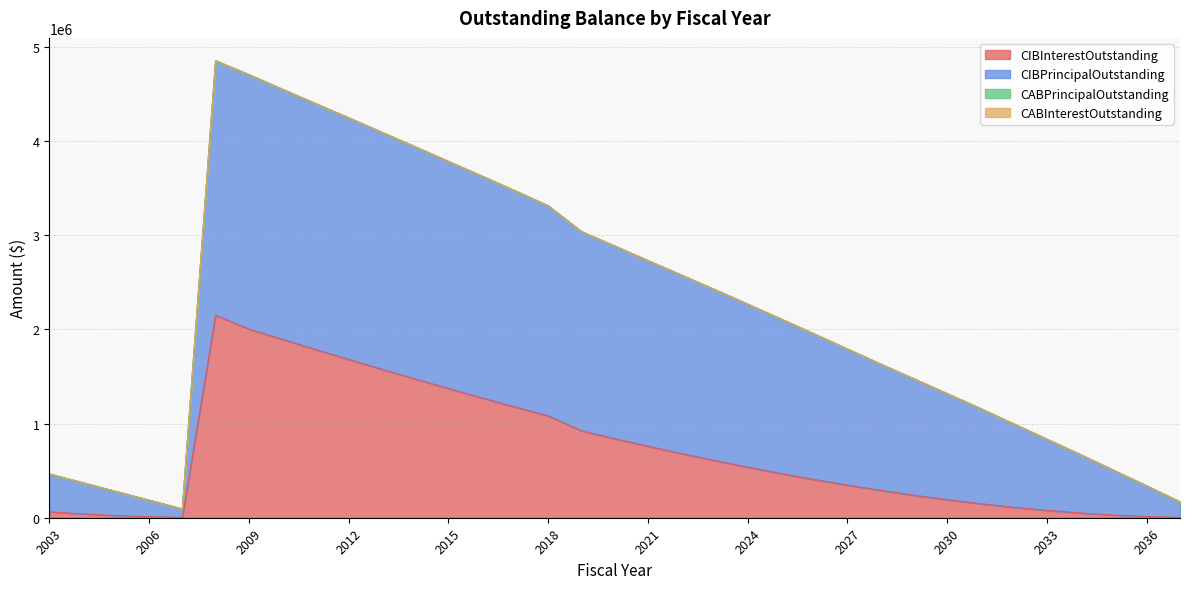

What is the maximum value shown in the chart?

4850892.9